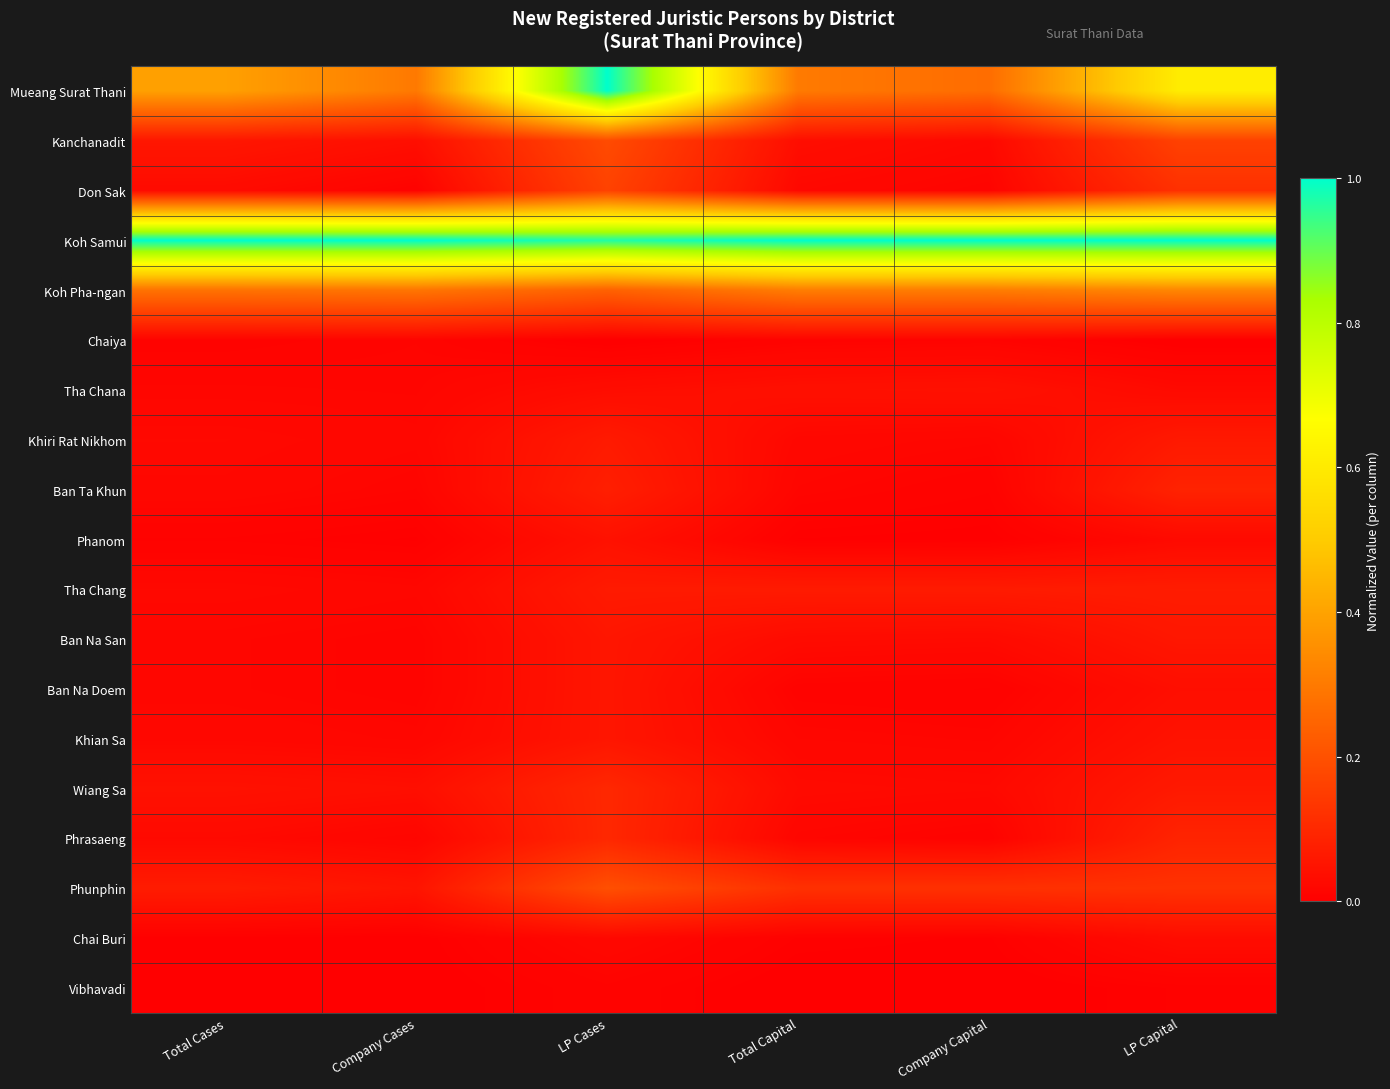

Rank the series at Total Capital from highest to lowest value.

Koh Samui, Koh Pha-ngan, Mueang Surat Thani, Phunphin, Tha Chang, Tha Chana, Kanchanadit, Ban Na San, Wiang Sa, Don Sak, Khiri Rat Nikhom, Khian Sa, Phrasaeng, Ban Ta Khun, Chaiya, Ban Na Doem, Chai Buri, Phanom, Vibhavadi